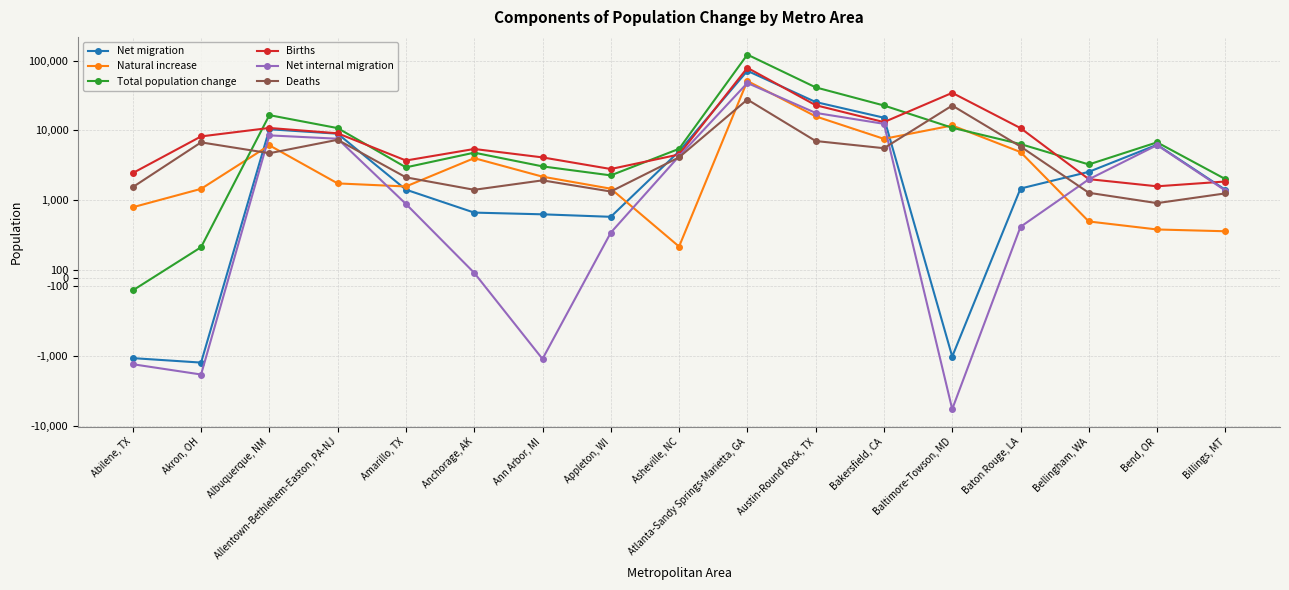

How many series are shown in this chart?

6